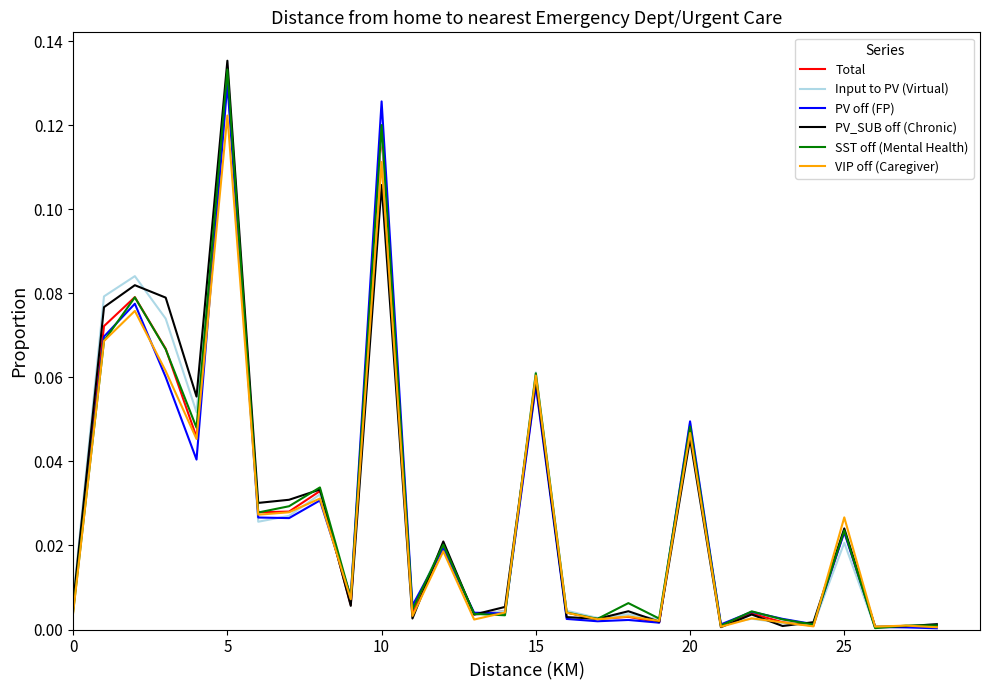

Which series has the largest range (max minus min)?

PV_SUB off (Chronic)